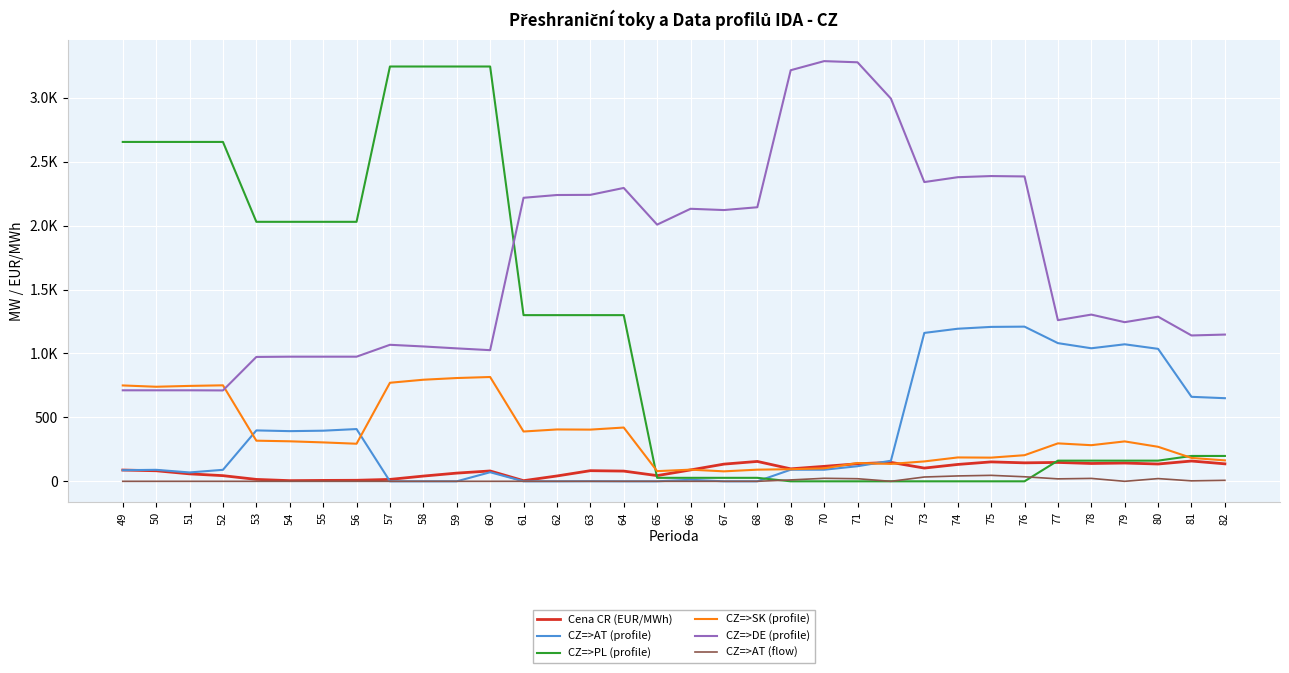

Where does the CZ=>DE (profile) series first go above 1304?

61